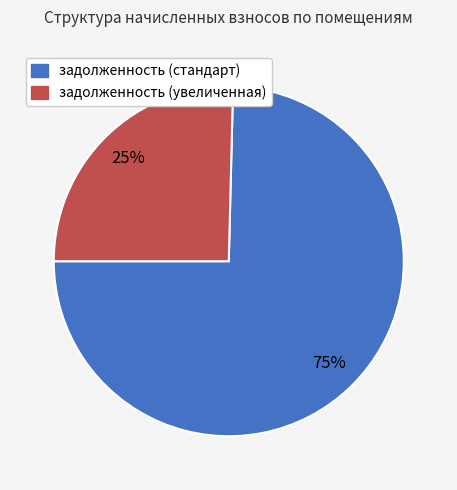

Is there a majority slice in this chart?

Yes